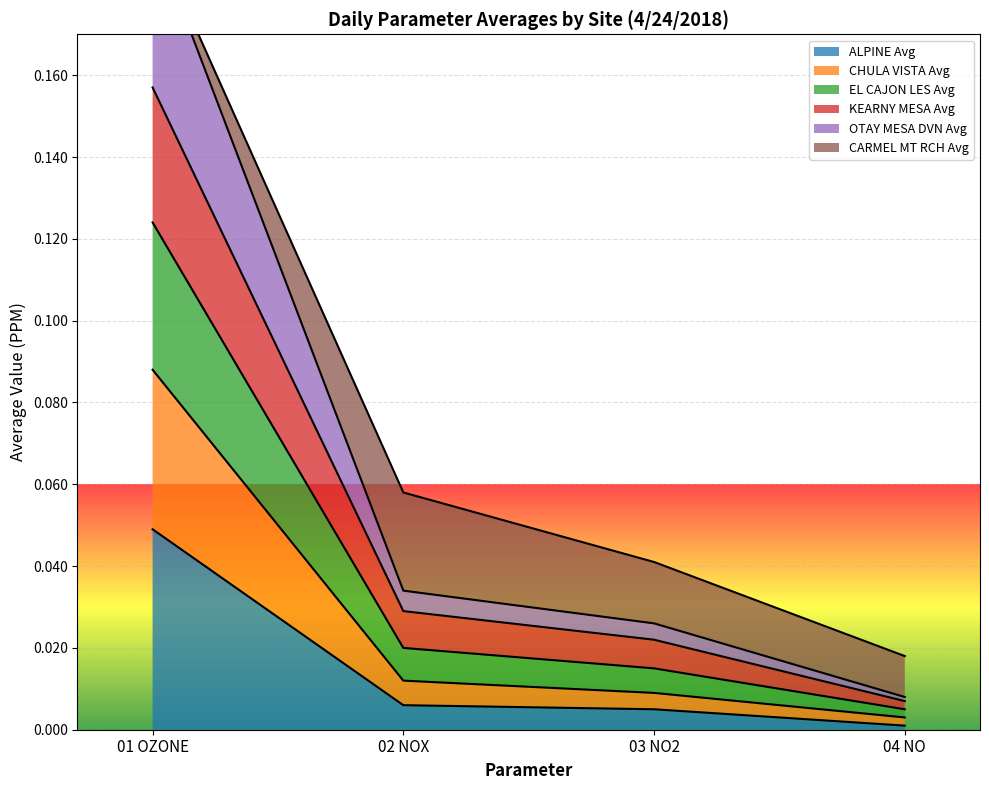

Which category has the highest value in the ALPINE Avg series?

01 OZONE